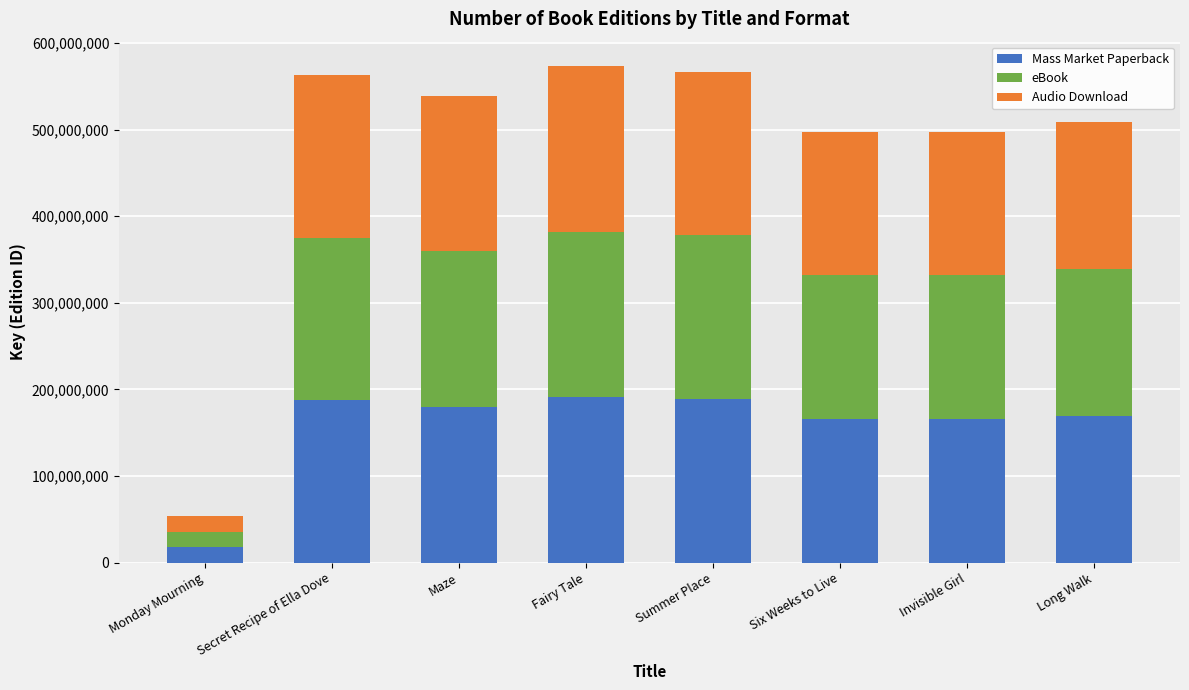

How many series are shown in this chart?

3